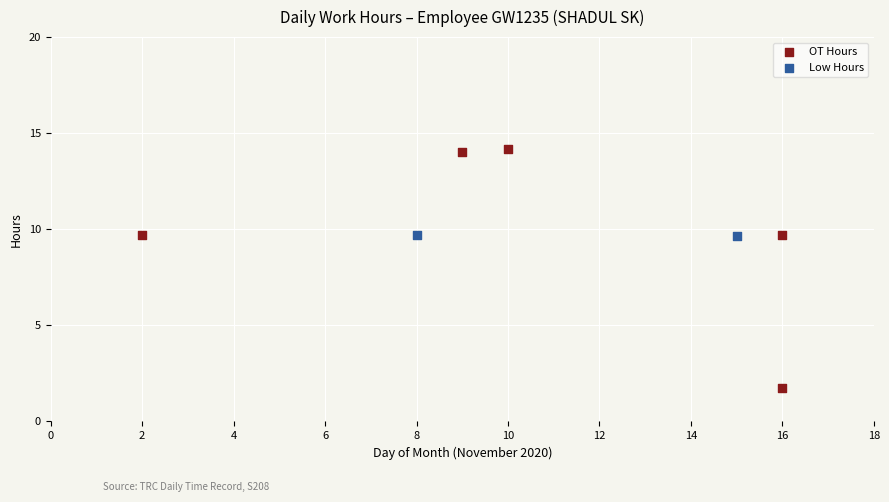

What are all the series names shown in the legend?

OT Hours, Low Hours